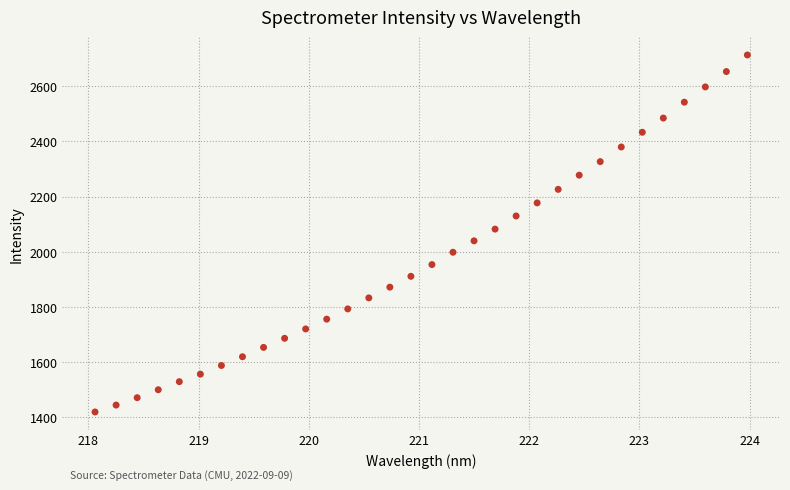

What is the range of X values (max minus min)?

5.9